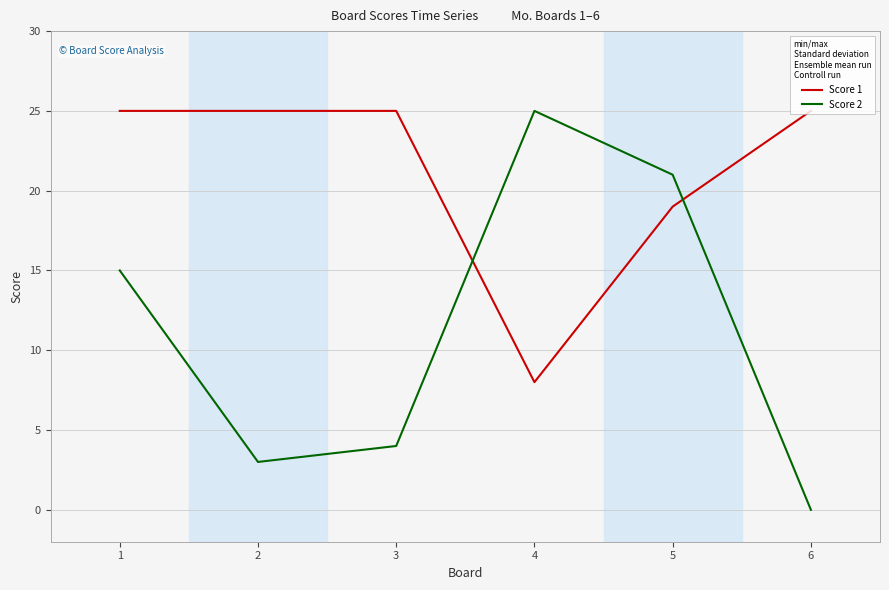

What is the difference between the Score 1 values at 1 and 5?

6